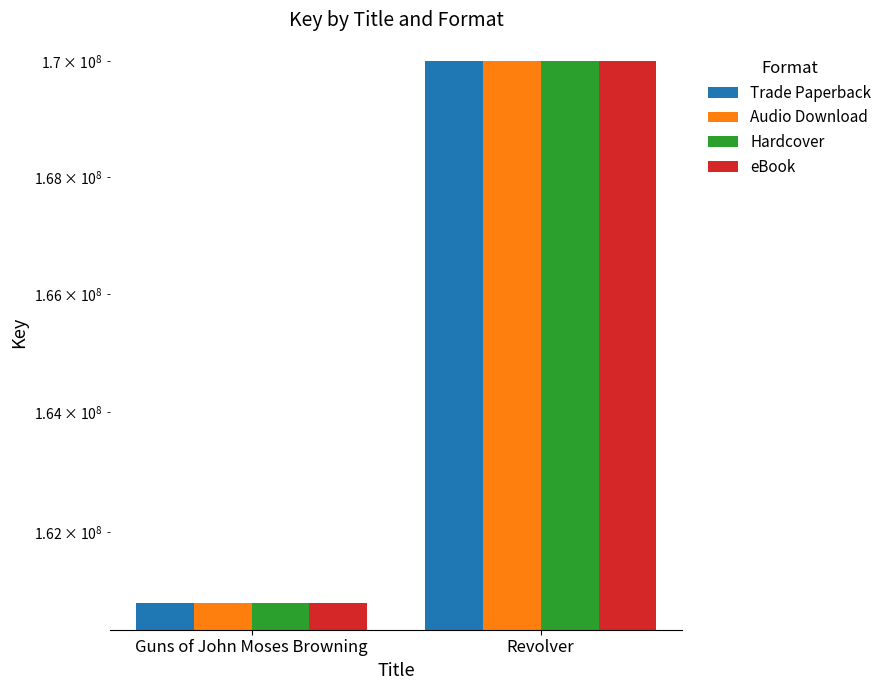

Where is eBook nearest to the value 165416929?

Guns of John Moses Browning